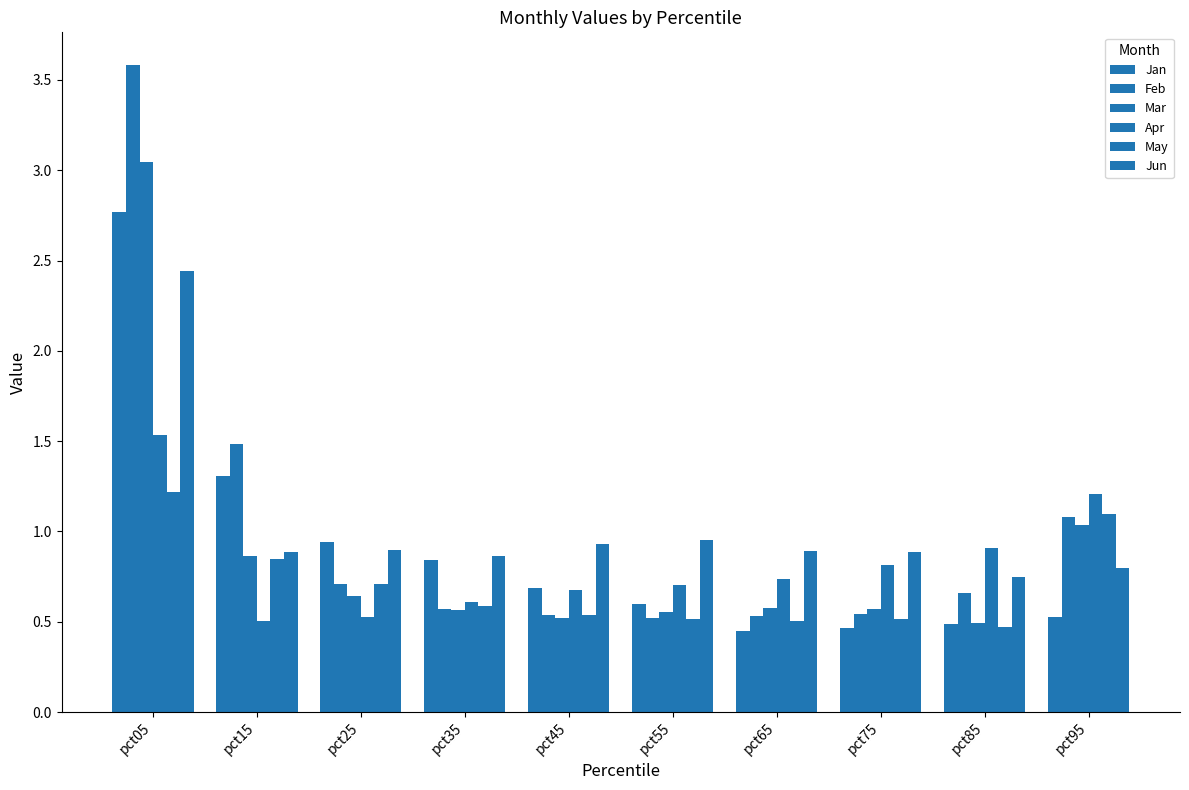

Rank the categories by Apr value from lowest to highest.

pct15, pct25, pct35, pct45, pct55, pct65, pct75, pct85, pct95, pct05